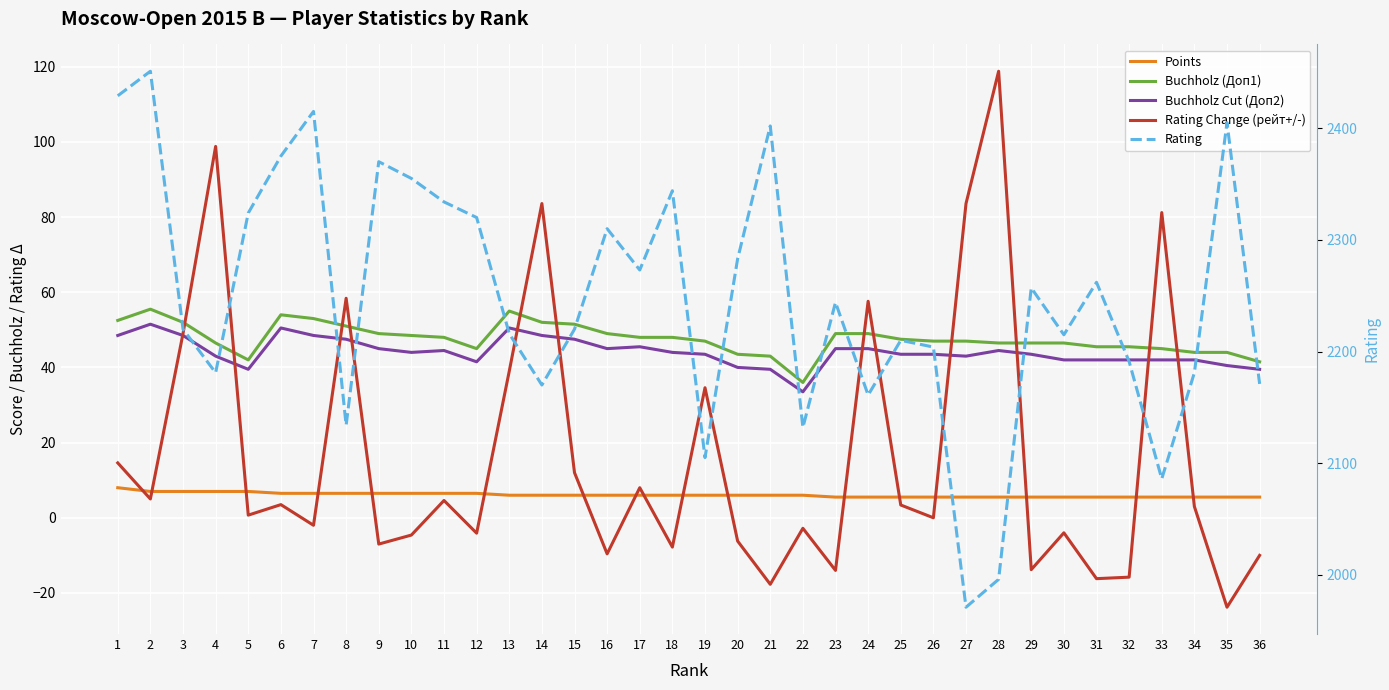

Which has a higher value, 3 or 13?

3